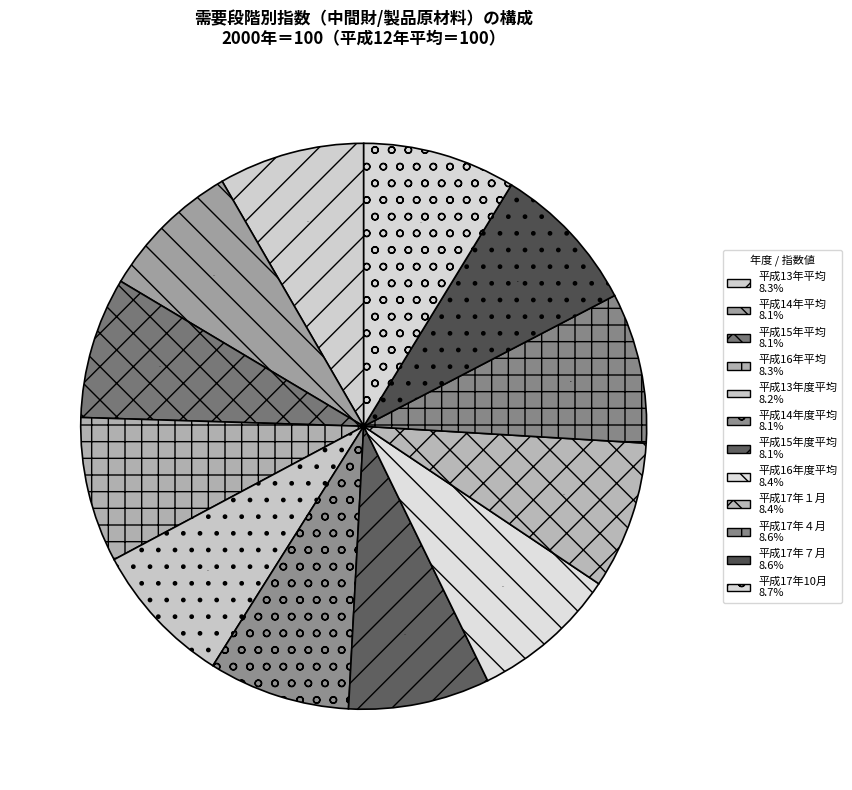

Which slice is the largest?

平成17年10月